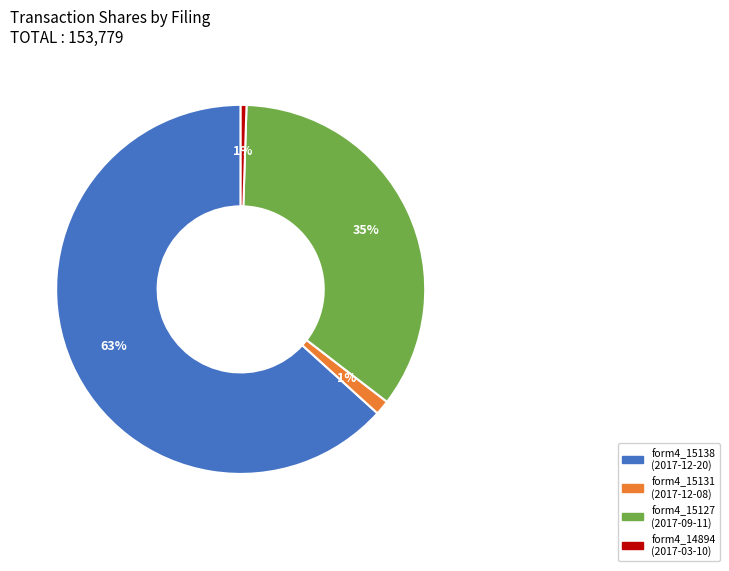

To the nearest percent, what is the average slice percentage?

25%